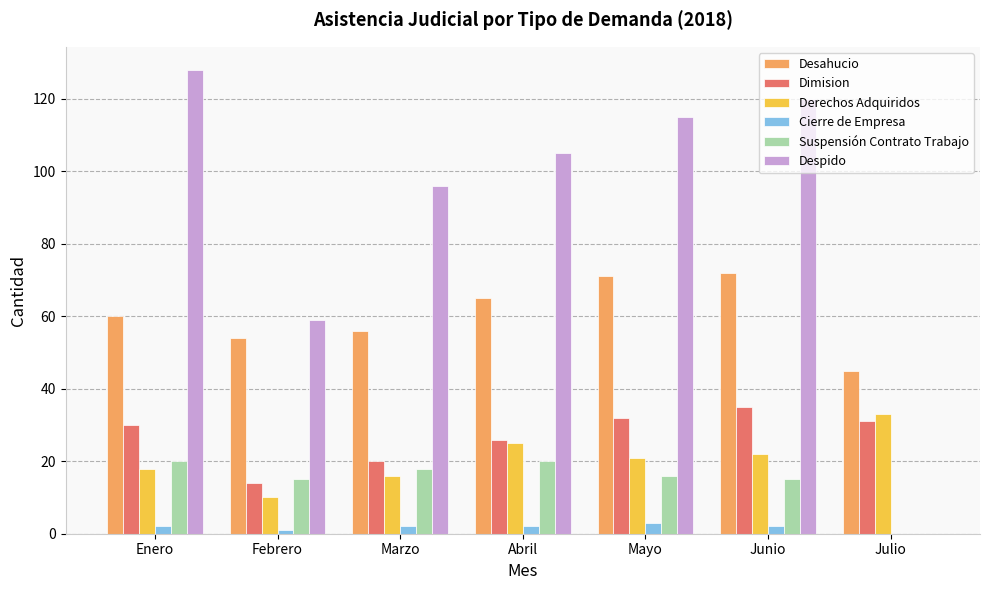

Is it true that Desahucio equals 19 at Julio?

False